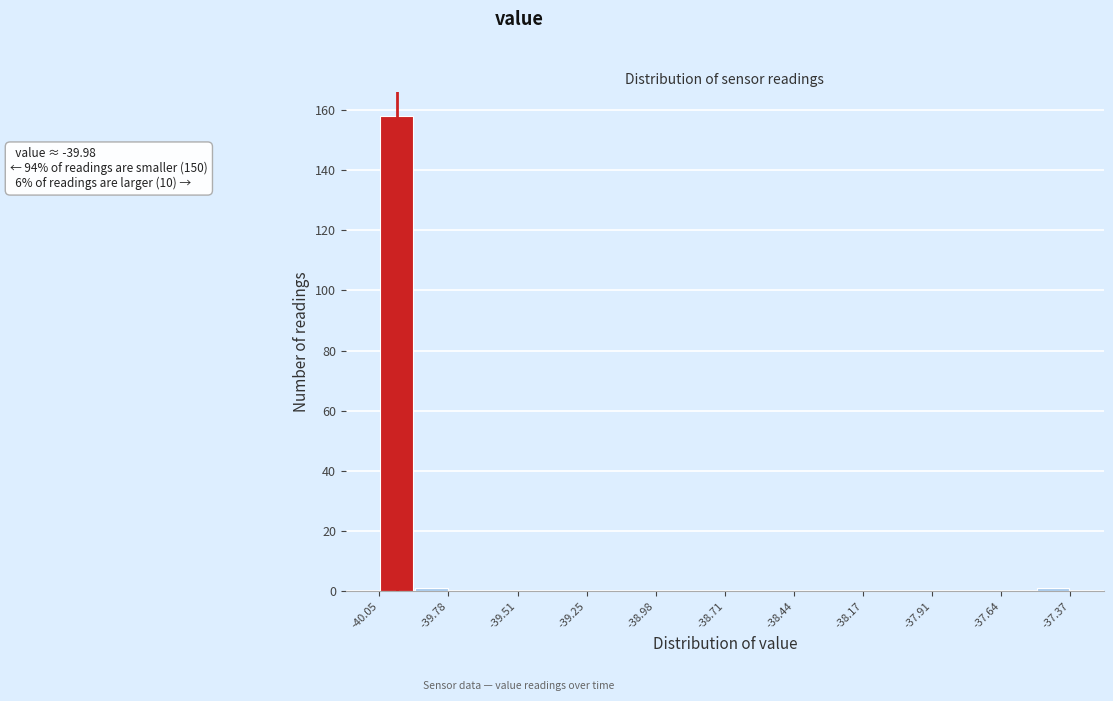

Read against the x-axis, roughly where is the centre of the tallest bar?

-40.00